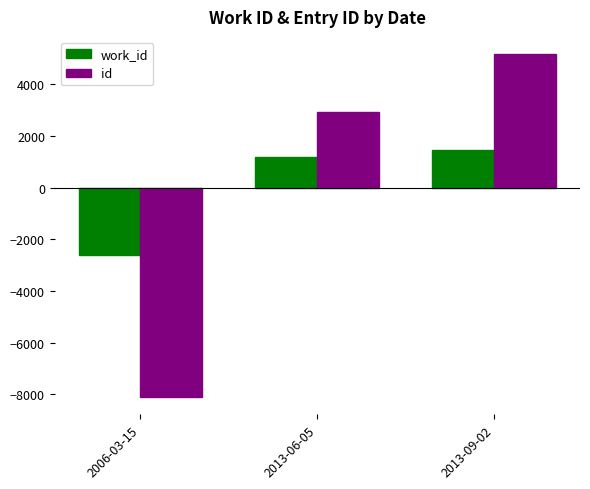

At which label does id reach its peak?

2013-09-02